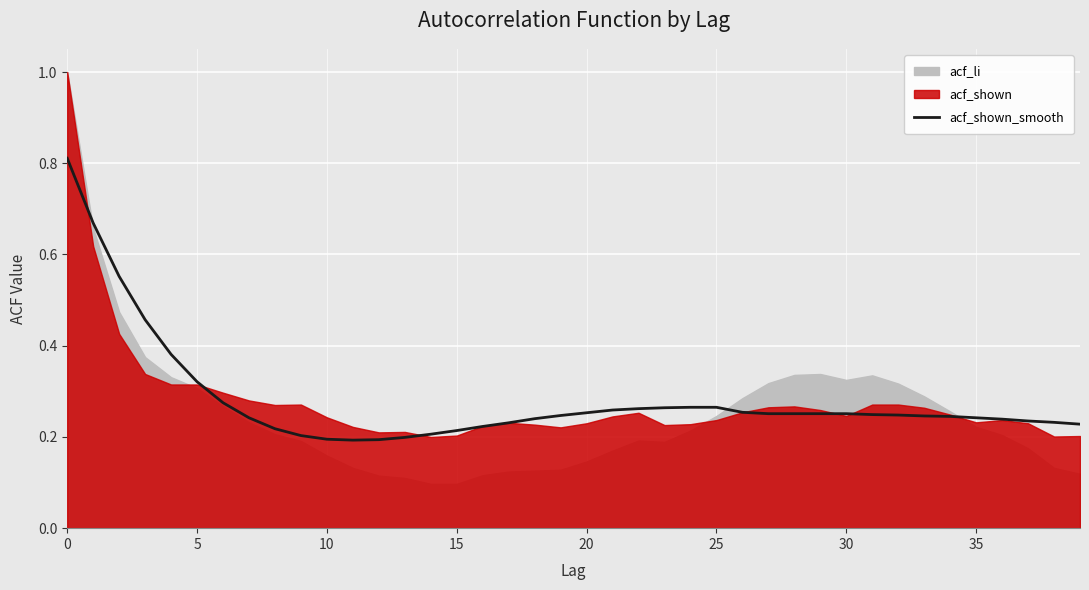

Reading right to left, what are all the values shown in this chart?

0.2	0.2	0.2	0.2	0.2	0.2	0.2	0.2	0.2	0.3	0.3	0.3	0.3	0.3	0.3	0.3	0.3	0.3	0.3	0.3	0.2	0.2	0.2	0.2	0.2	0.2	0.2	0.2	0.2	0.2	0.2	0.2	0.2	0.3	0.3	0.4	0.5	0.6	0.7	0.8